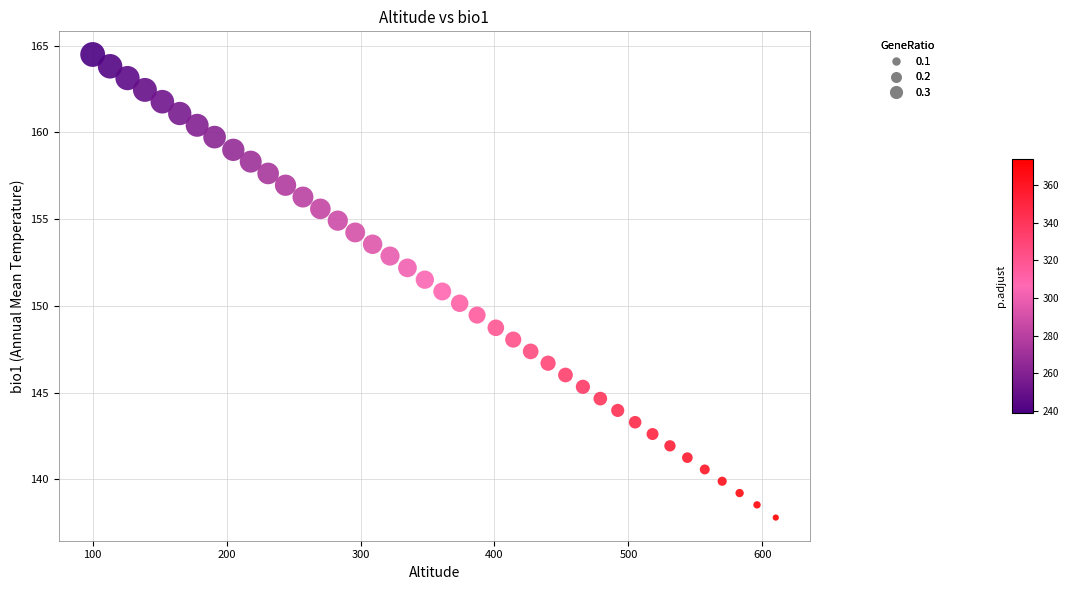

What is the range of Y values (max minus min)?

26.7